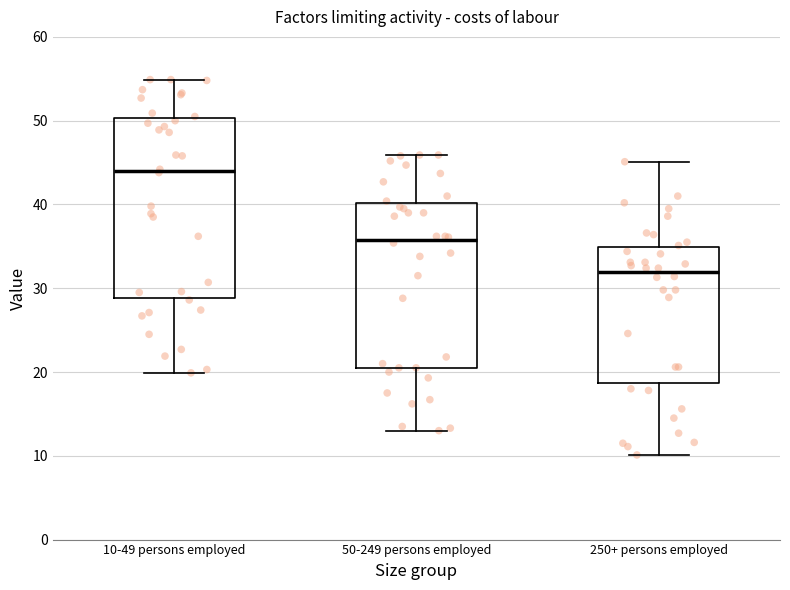

Reading left to right, read every box against the y-axis: the position of its median line, the range the box covers, and the ends of its whiskers. The values are not printed on the chart, so give them approximately, as read against the axis.

10-49 persons employed: median 44, box 29 to 50, whiskers 20 to 55
50-249 persons employed: median 36, box 21 to 40, whiskers 13 to 46
250+ persons employed: median 32, box 19 to 35, whiskers 10 to 45